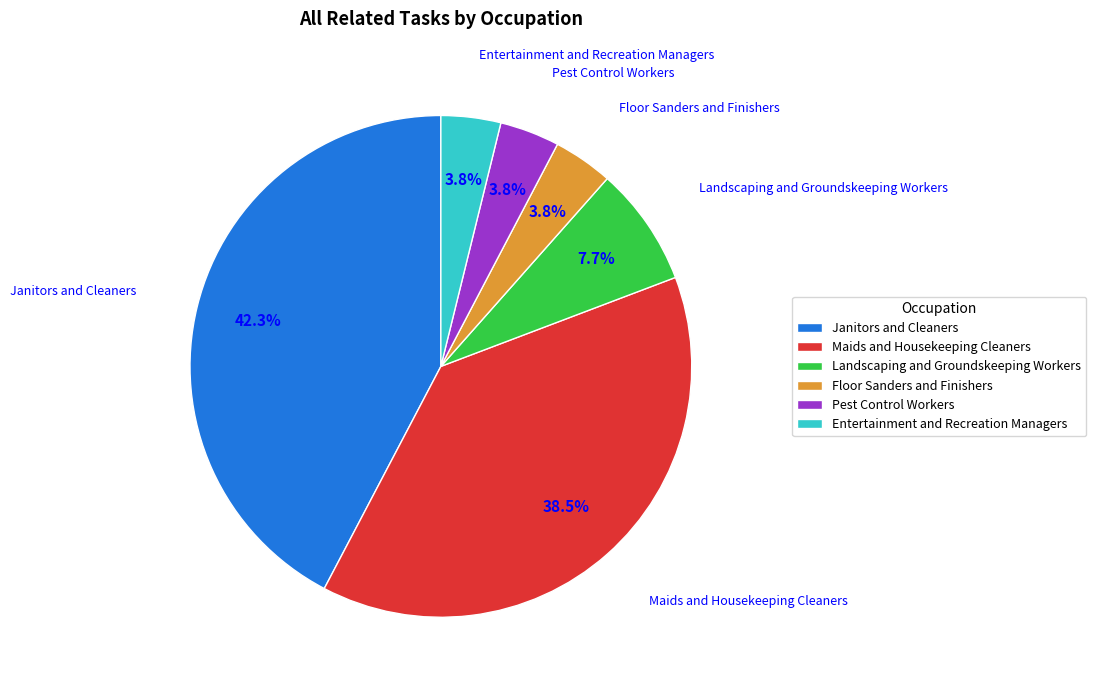

Which category has the biggest portion of the pie?

Janitors and Cleaners